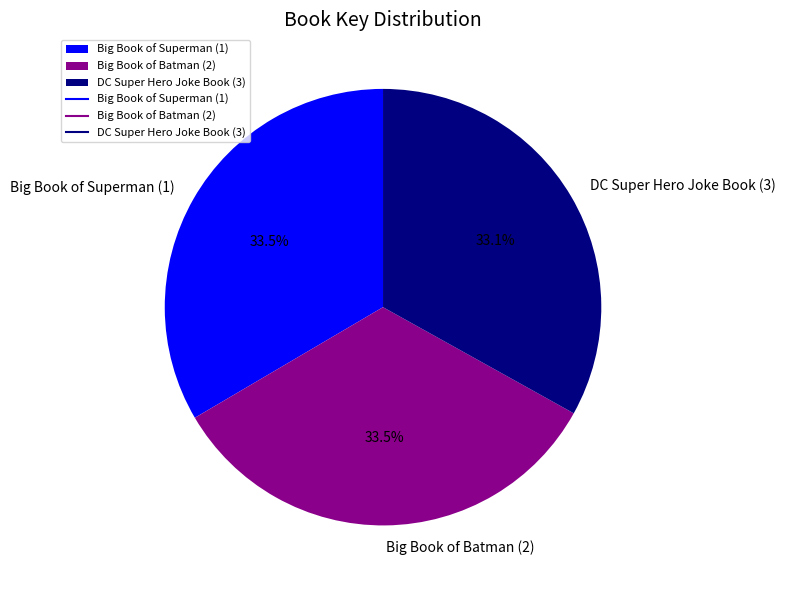

Does any single category account for the majority?

No